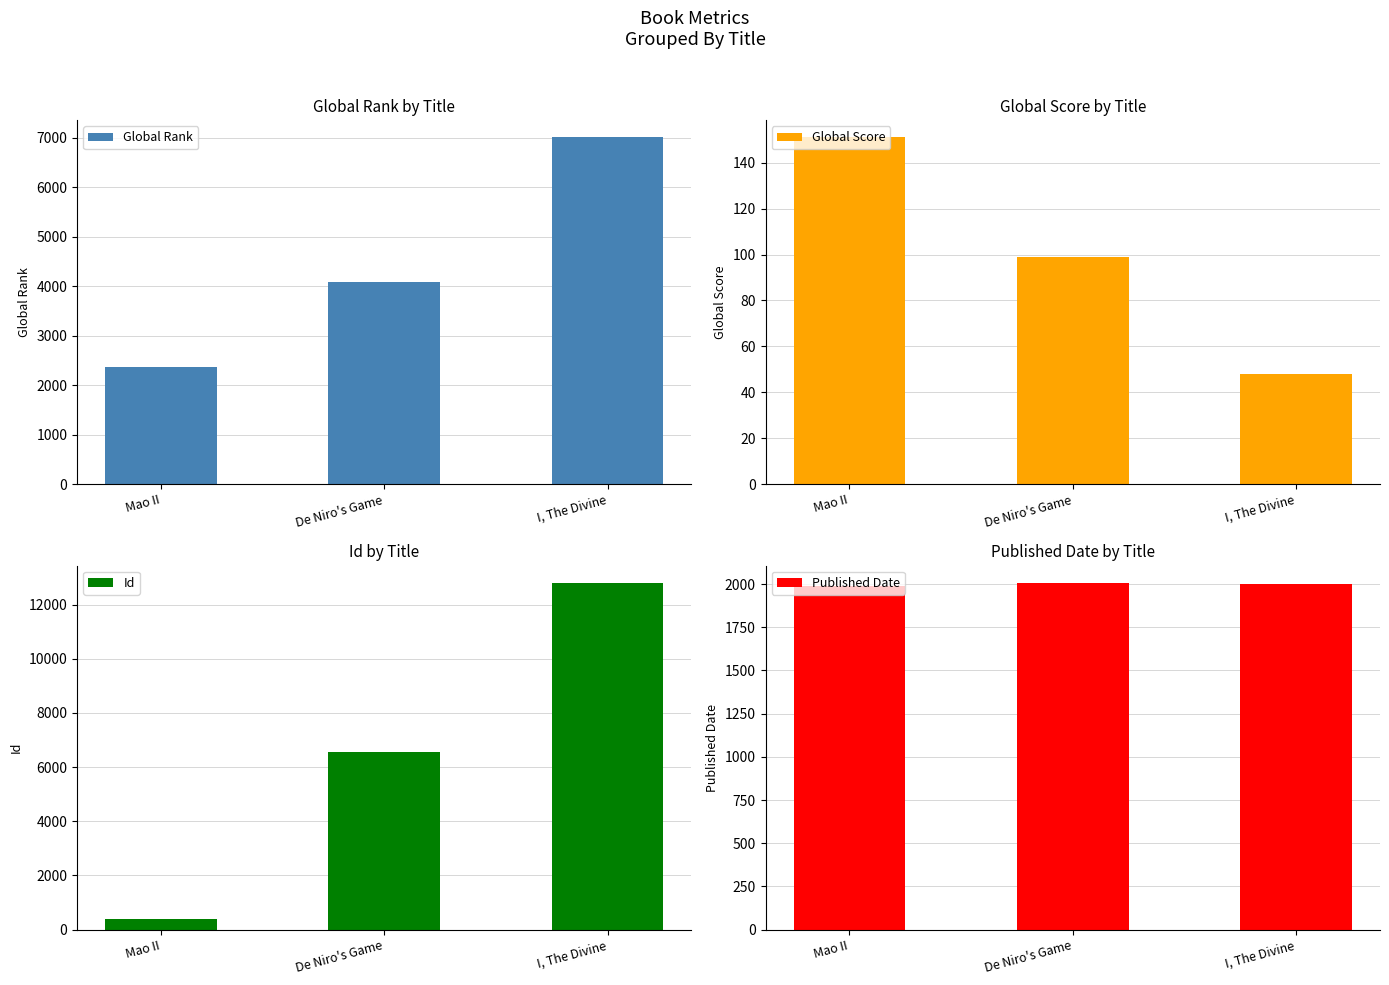

Between De Niro's Game and I, The Divine, which is larger?

I, The Divine